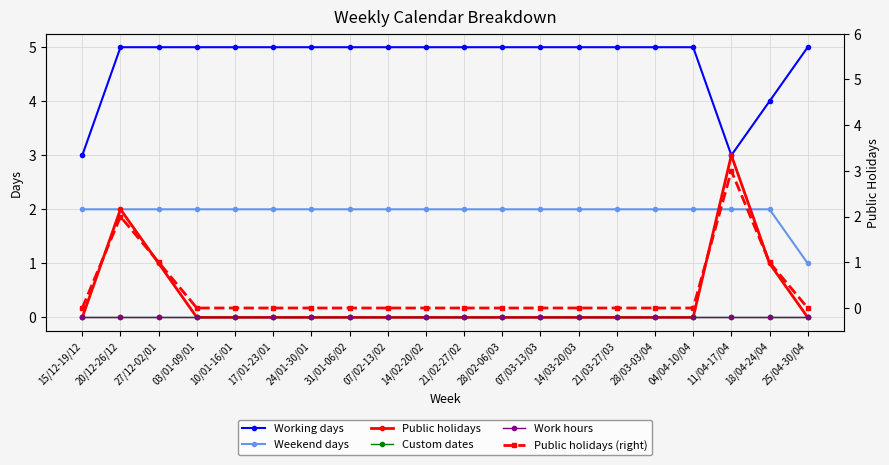

Reading right to left, list all the values displayed in this chart.

Working days: 5	4	3	5	5	5	5	5	5	5	5	5	5	5	5	5	5	5	5	3
Weekend days: 1	2	2	2	2	2	2	2	2	2	2	2	2	2	2	2	2	2	2	2
Public holidays: 0	1	3	0	0	0	0	0	0	0	0	0	0	0	0	0	0	1	2	0
Custom dates: 0	0	0	0	0	0	0	0	0	0	0	0	0	0	0	0	0	0	0	0
Work hours: 0	0	0	0	0	0	0	0	0	0	0	0	0	0	0	0	0	0	0	0
Public holidays (right): 0	1	3	0	0	0	0	0	0	0	0	0	0	0	0	0	0	1	2	0